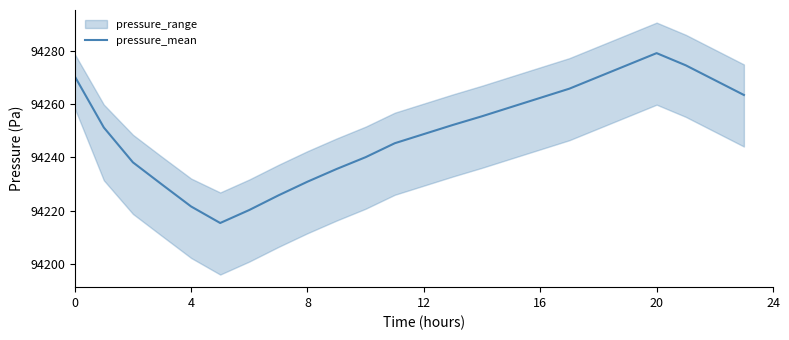

What is the highest value of the pressure_mean series?

94279.1